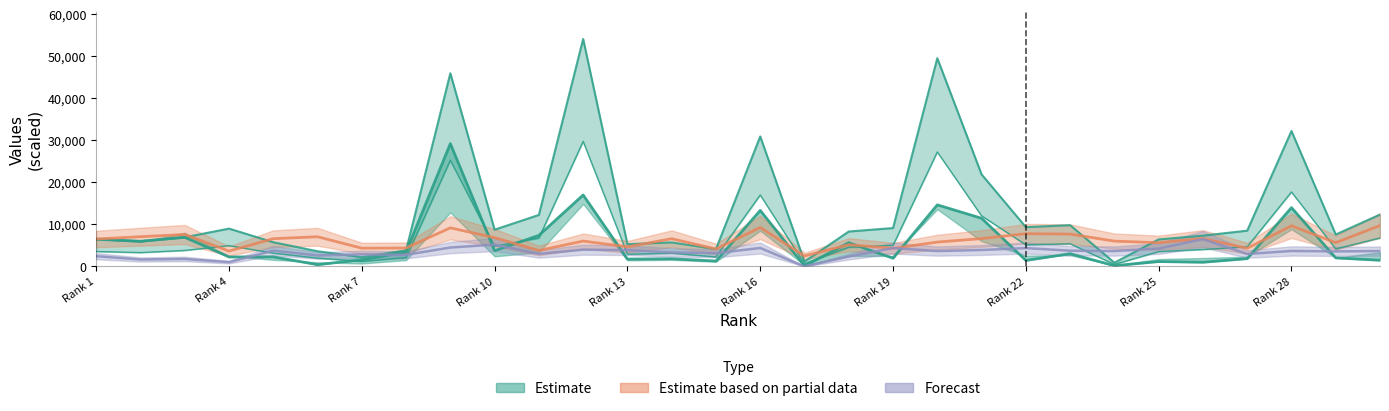

What is the spread (max minus min) of values at Rank 16?

26548.3